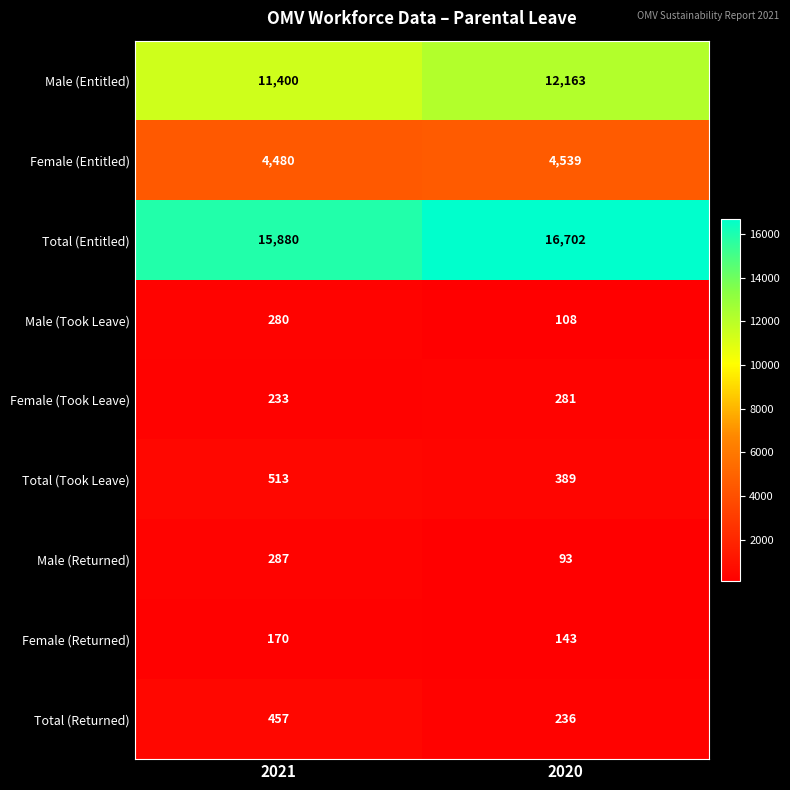

What is the spread (max minus min) of values at 2020?

16609